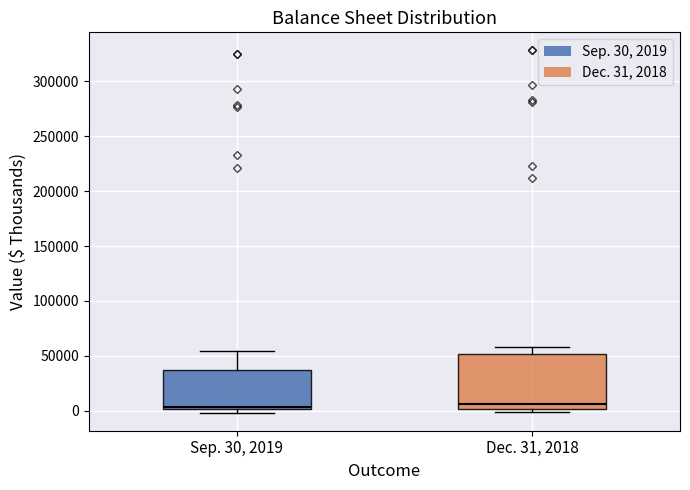

Reading left to right, transcribe this box plot: for each box, give where its median line is, the range the box spans, and where its two whiskers end, as read against the y-axis. The values are not printed on the chart, so give them approximately, as read against the axis.

Sep. 30, 2019: median 5000, box 0 to 40000, whiskers 0 (just below the box's lower edge) to 55000
Dec. 31, 2018: median 5000, box 0 to 50000, whiskers 0 (just below the box's lower edge) to 60000